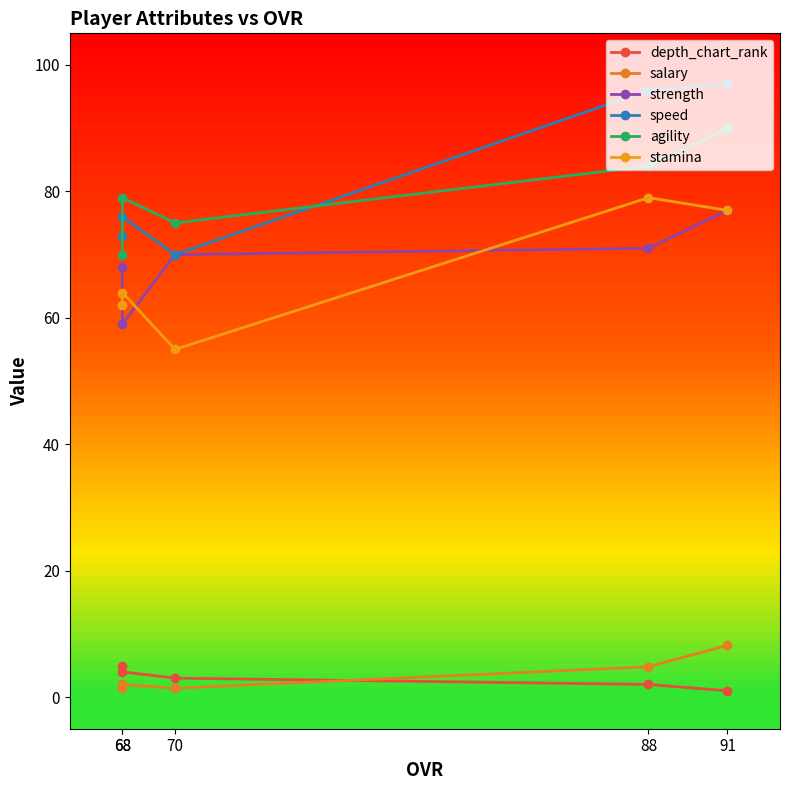

True or false: strength has more than 0 points higher than both neighbors.

False